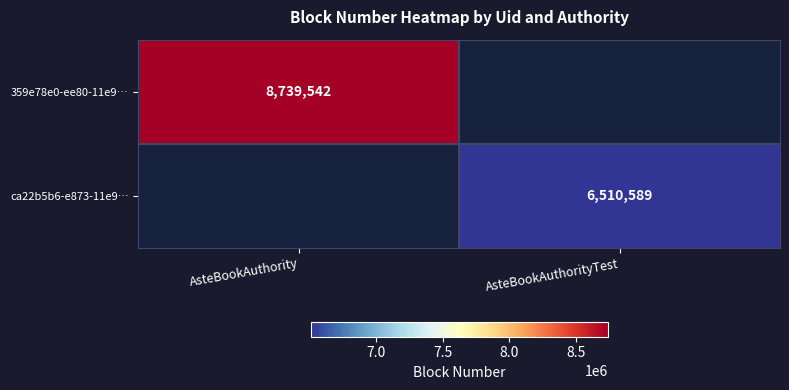

At how many categories does at least one series exceed 6526394?

1